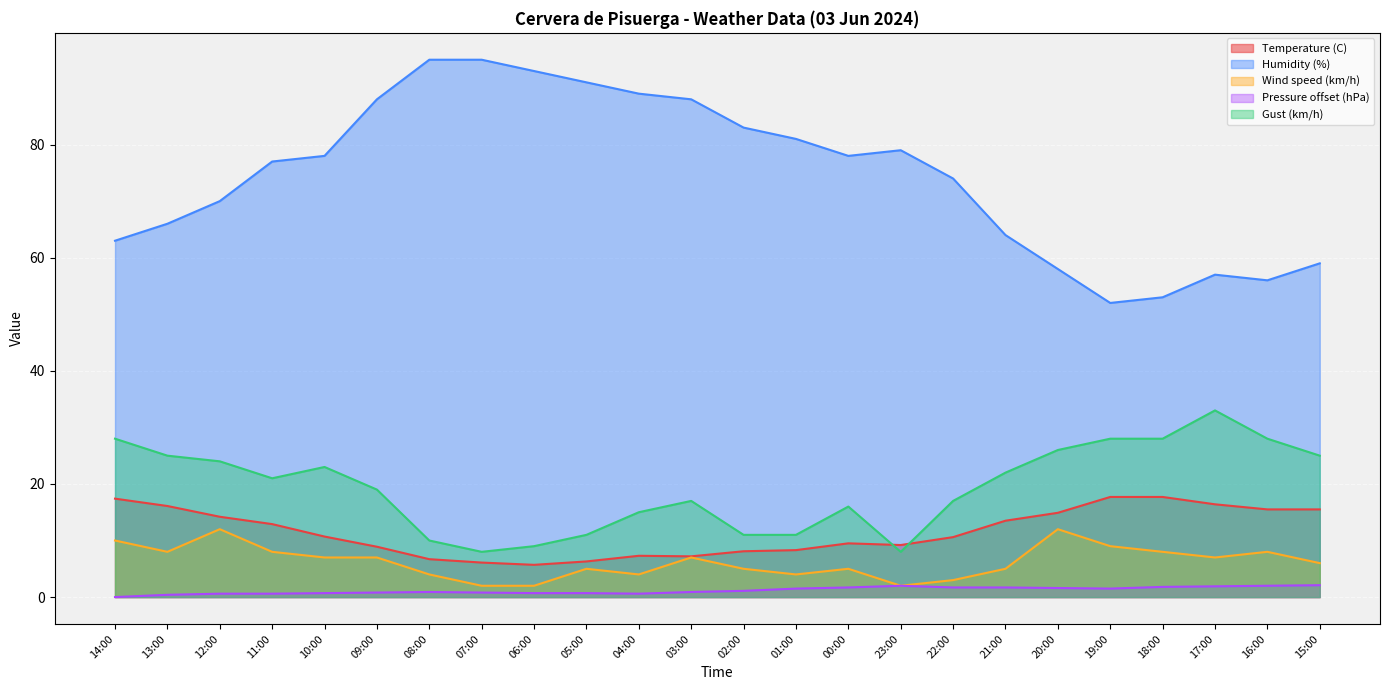

Is it true that Wind speed (km/h) equals 1.6 at 05:00?

False